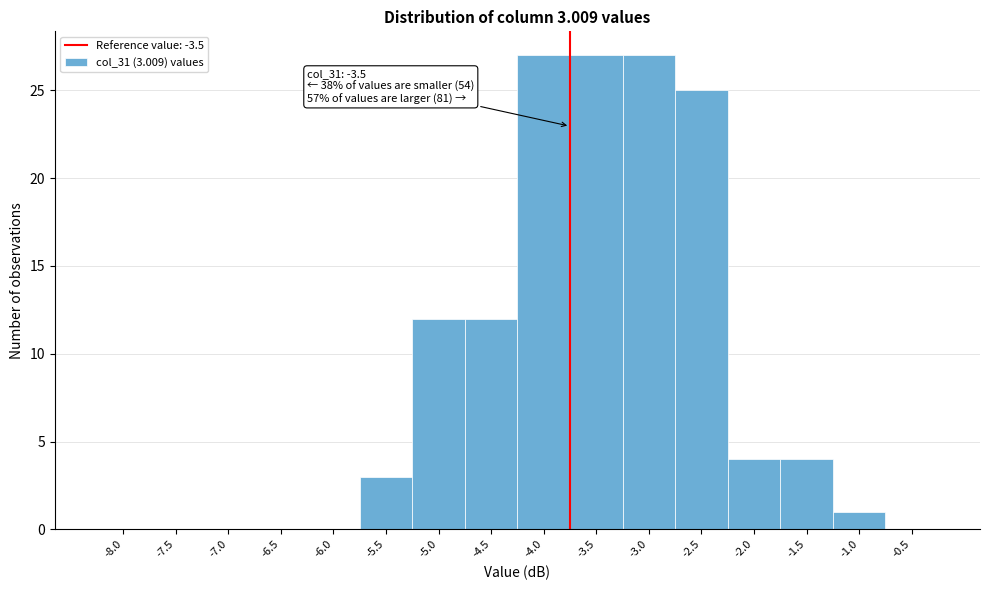

Reading right to left, what are all the values shown in this chart?

-0.5=0	-1.0=1	-1.5=4	-2.0=4	-2.5=25	-3.0=27	-3.5=27	-4.0=27	-4.5=12	-5.0=12	-5.5=3	-6.0=0	-6.5=0	-7.0=0	-7.5=0	-8.0=0